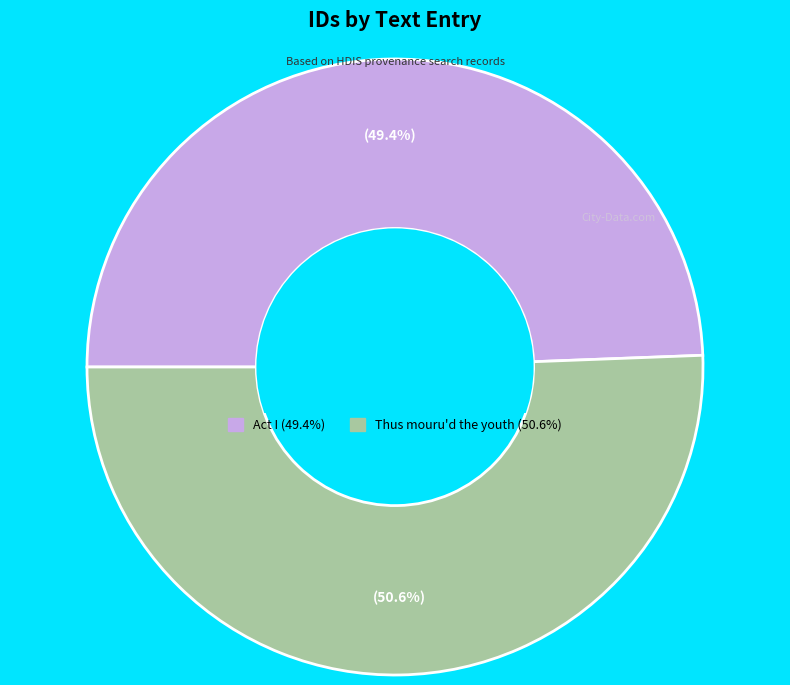

Rank the categories by value from lowest to highest.

Act I, Thus mouru'd the youth